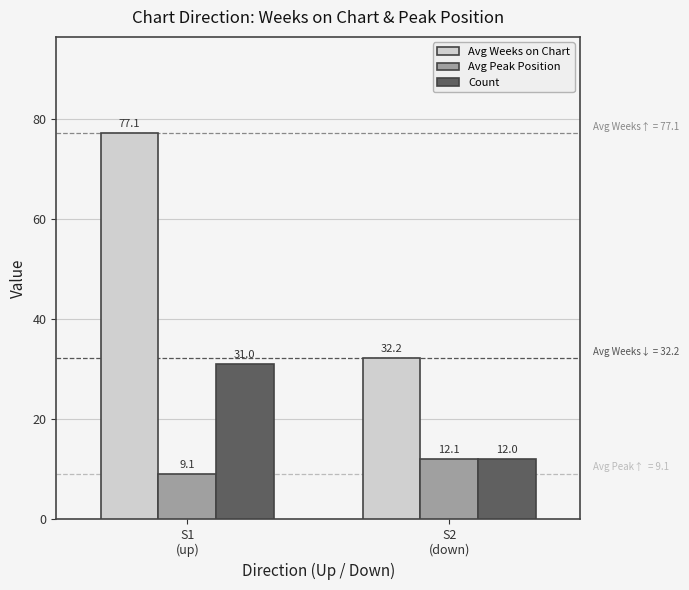

What position from the left is S2
(down)?

2